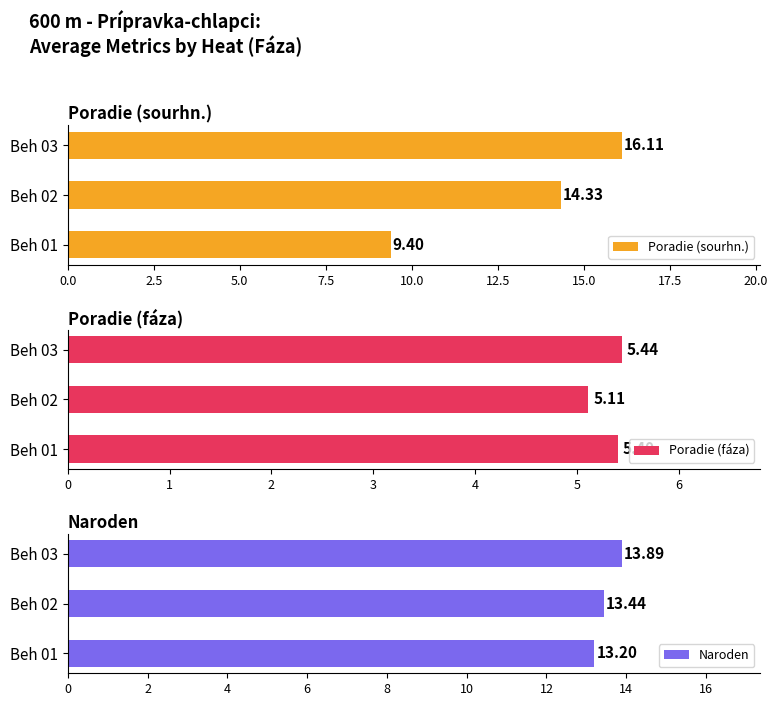

How many data points does each series have?

3